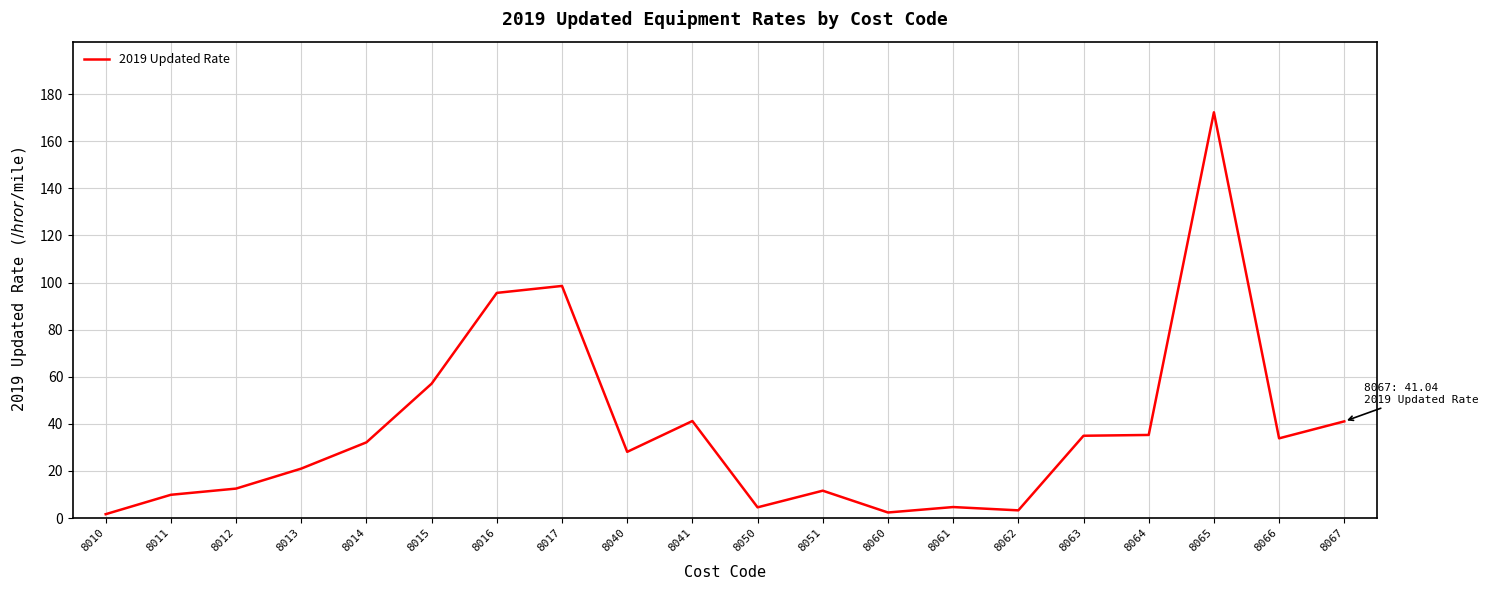

The chart shows a value of 172.9 at 8017. True or false?

False